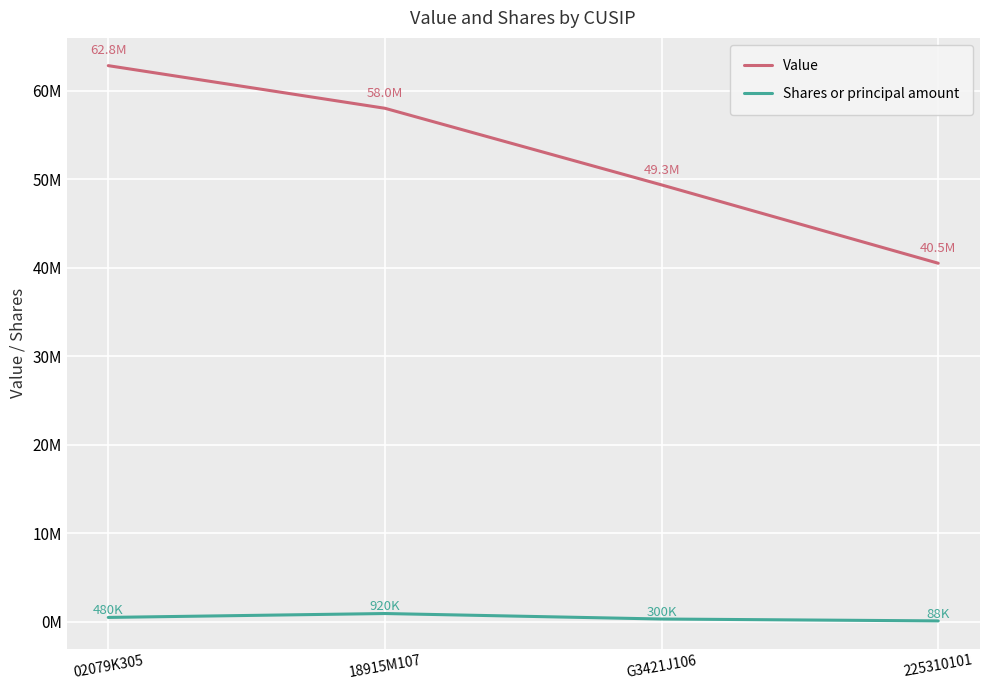

Does the chart display data point markers on the line(s)?

No